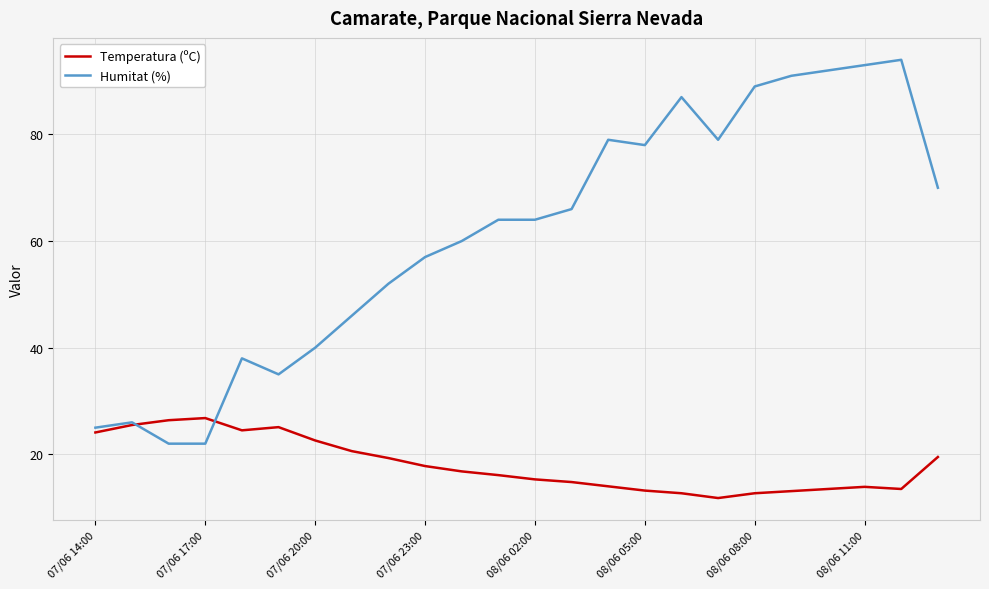

What is the greatest value displayed?

94.0